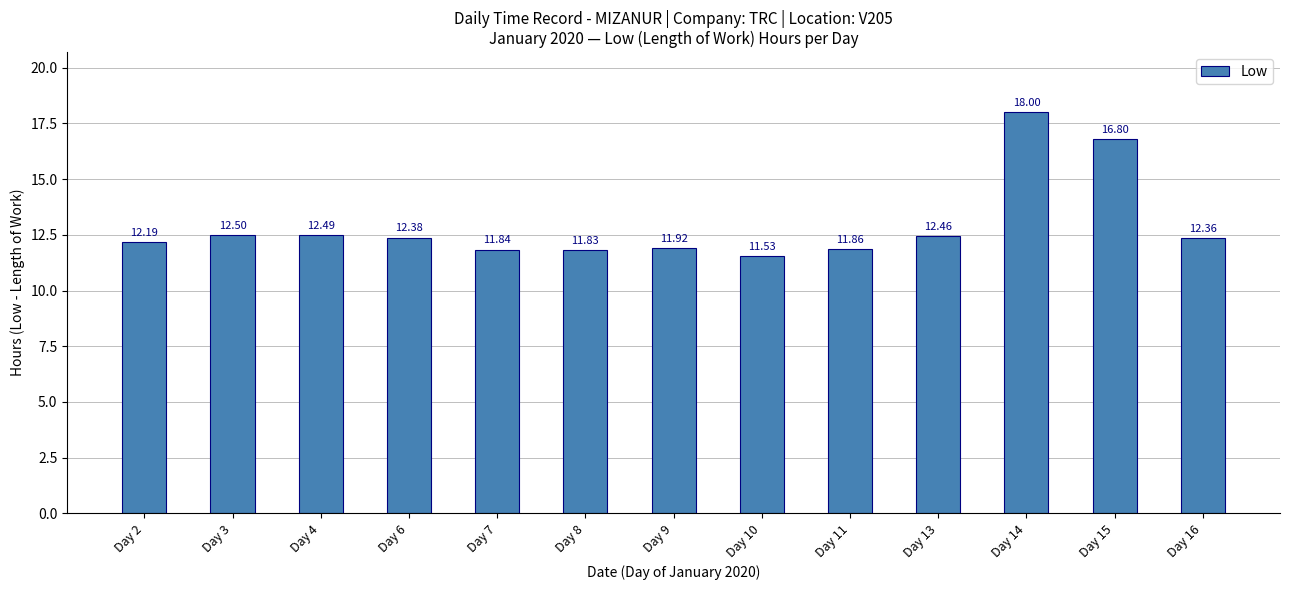

Reading left to right, list all the values displayed in this chart.

Day 2=12.2	Day 3=12.5	Day 4=12.5	Day 6=12.4	Day 7=11.8	Day 8=11.8	Day 9=11.9	Day 10=11.5	Day 11=11.9	Day 13=12.5	Day 14=18.0	Day 15=16.8	Day 16=12.4